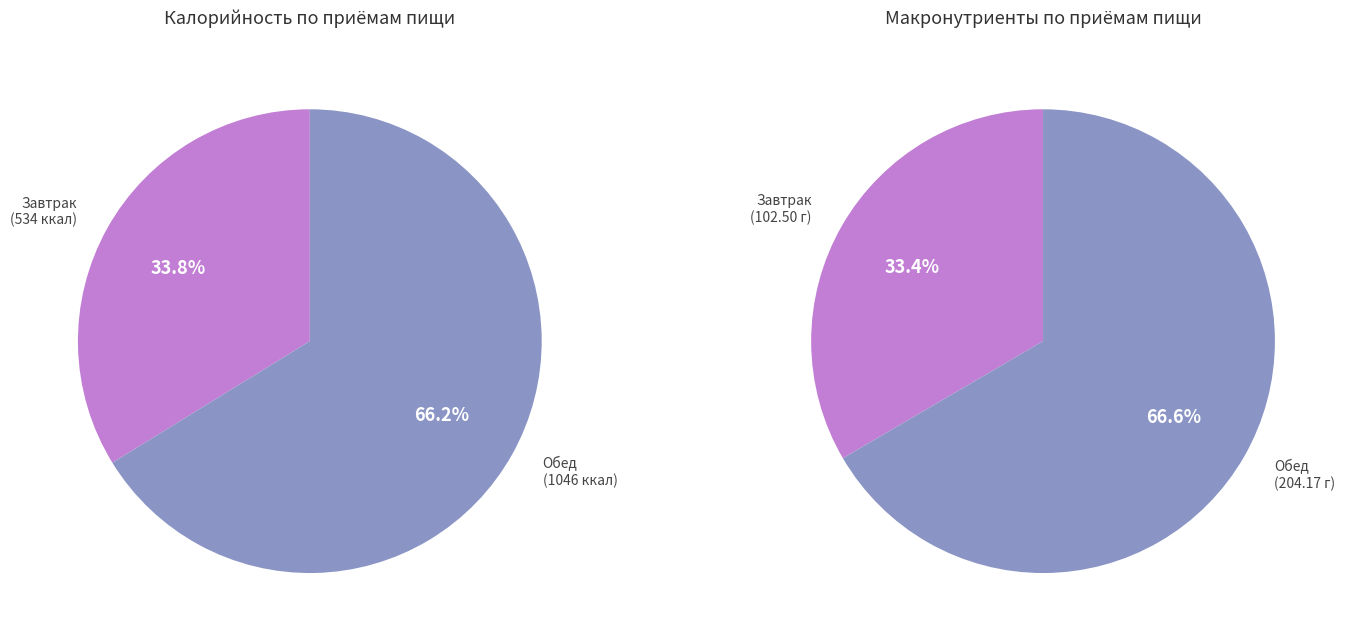

What percentage is the Обед slice, to the nearest percent?

66%